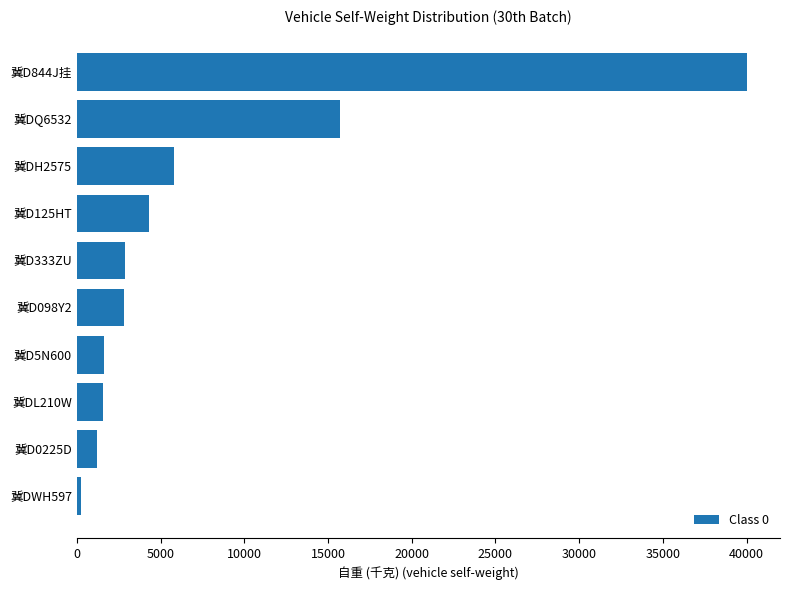

Which label corresponds to the smallest value in the chart?

冀DWH597